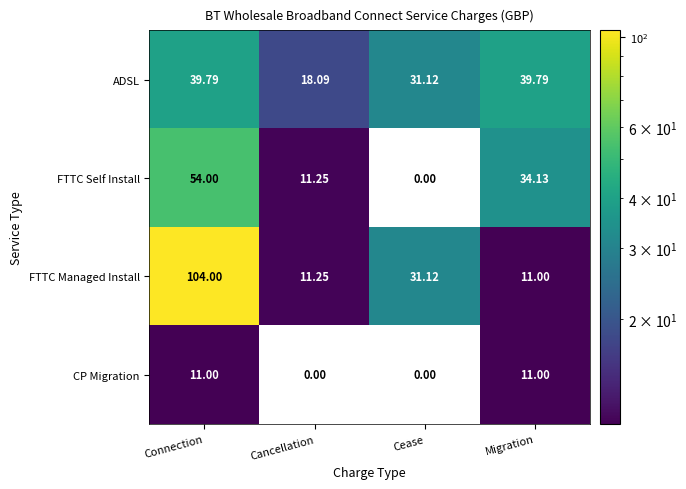

At which label does FTTC Self Install reach its peak?

Connection